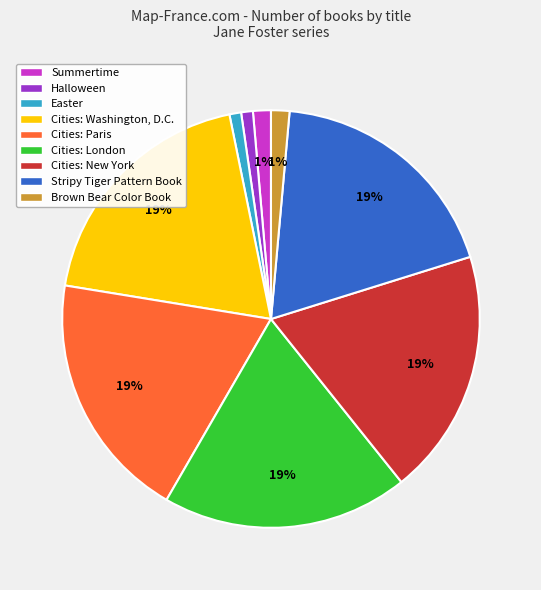

To the nearest percent, what is the average slice percentage?

11%